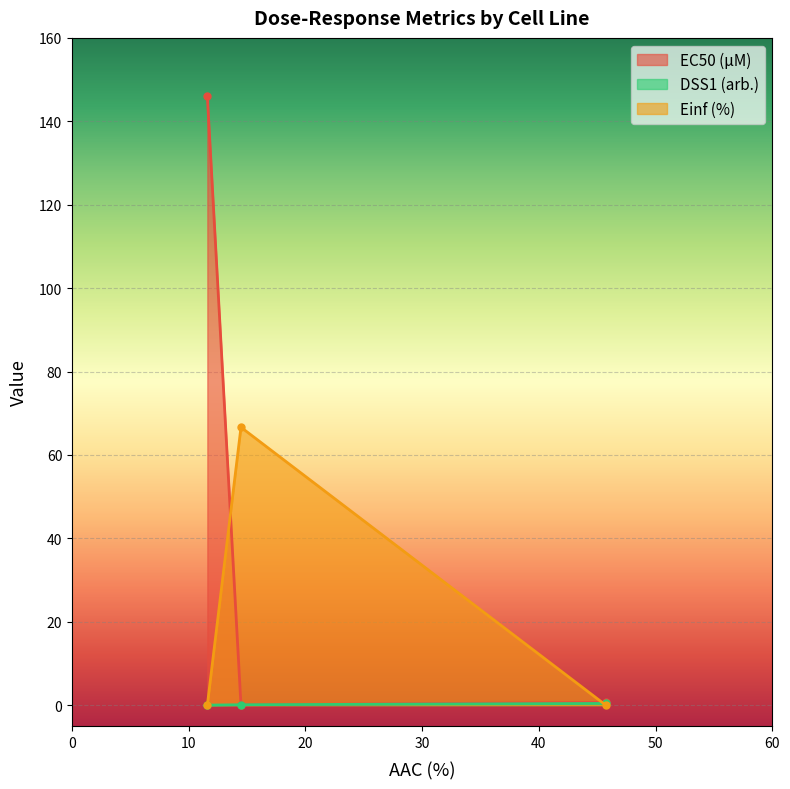

At CTRPv2, list the series in order from largest to smallest.

EC50 (µM), DSS1 (arb.), Einf (%)